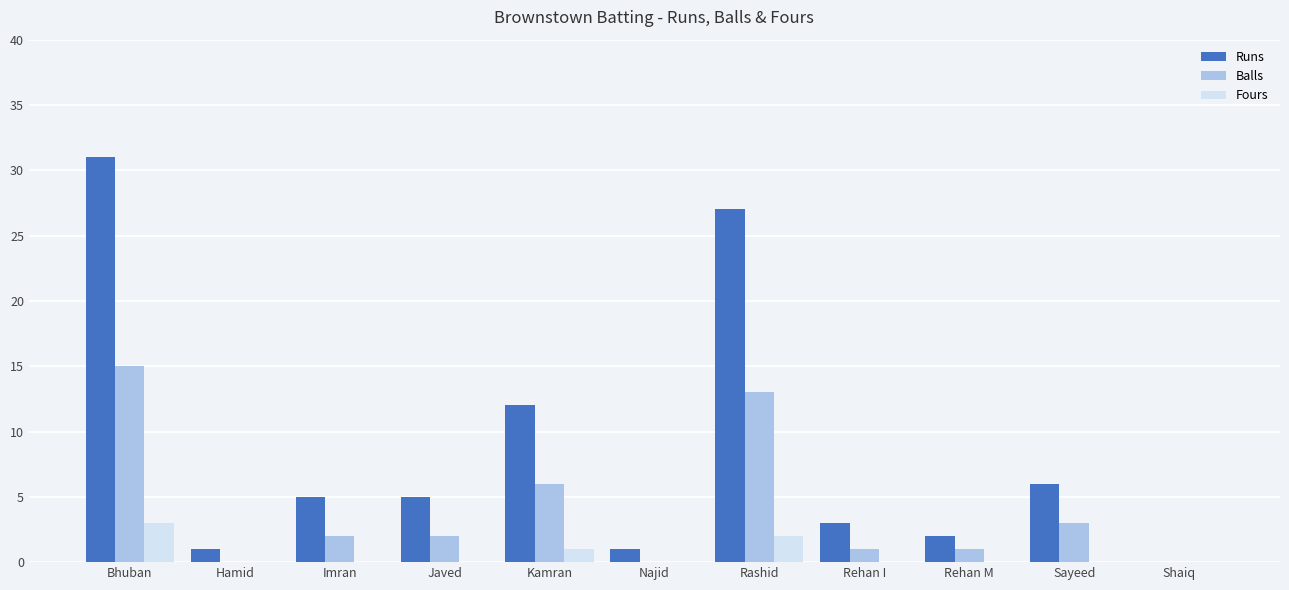

How many positive values does the Runs series have?

10